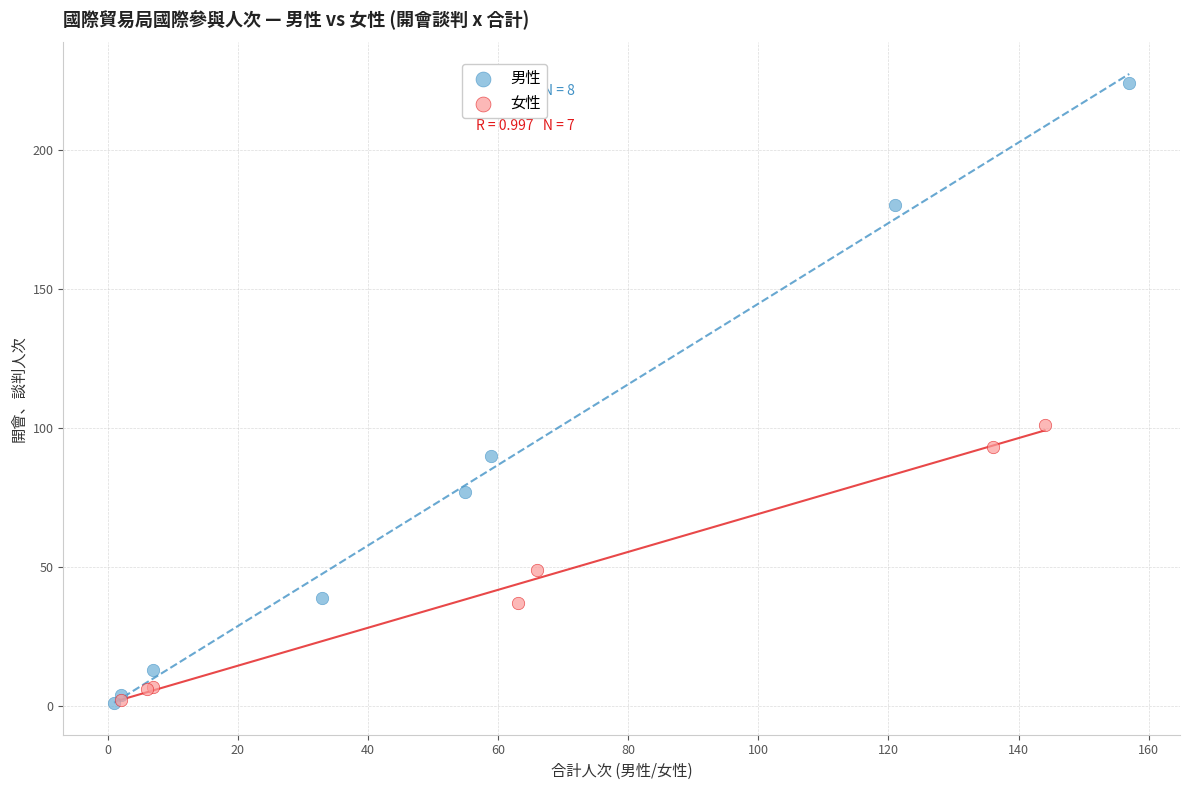

Which series reaches the maximum Y coordinate?

男性